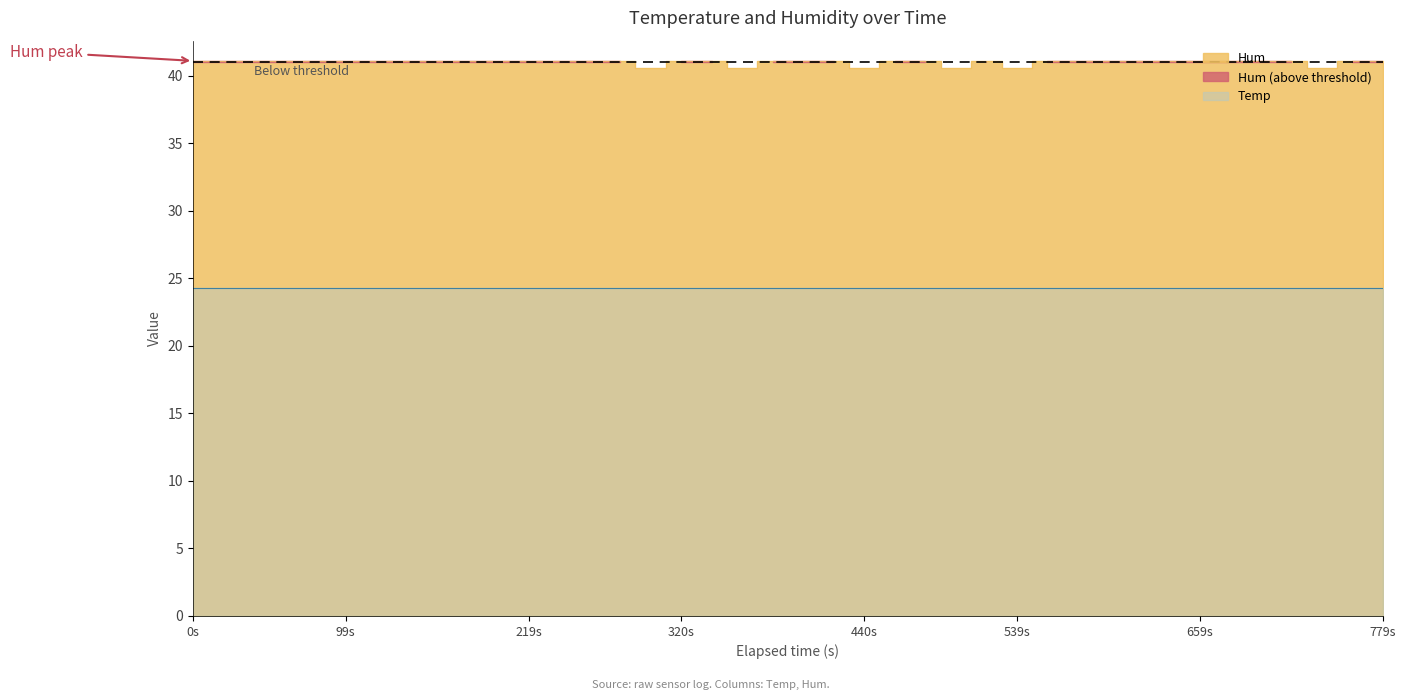

What is the value of the 15th point from the left?

41.1